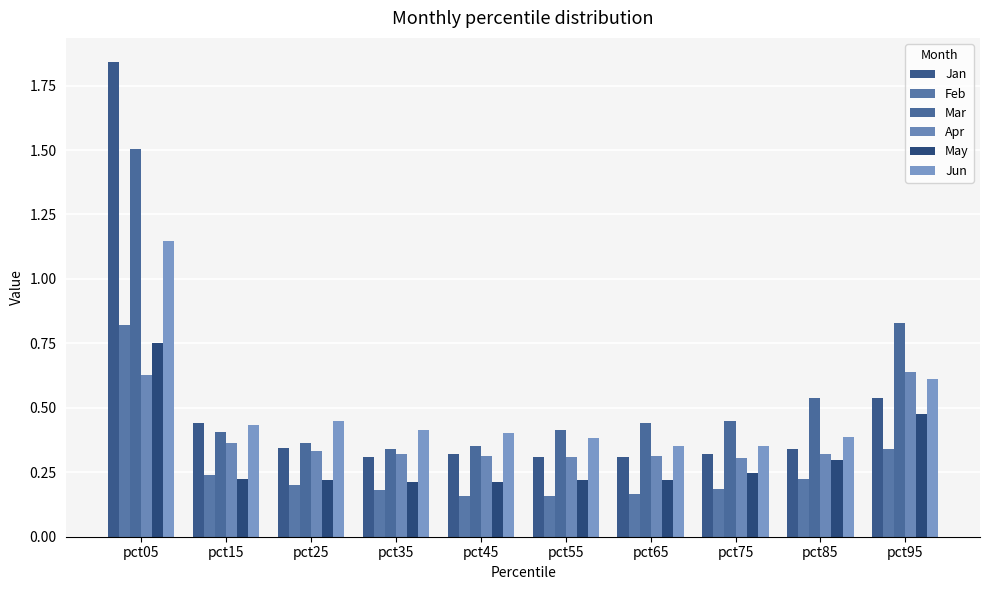

List the labels in order of Apr value, largest first.

pct95, pct05, pct15, pct25, pct85, pct35, pct65, pct45, pct55, pct75